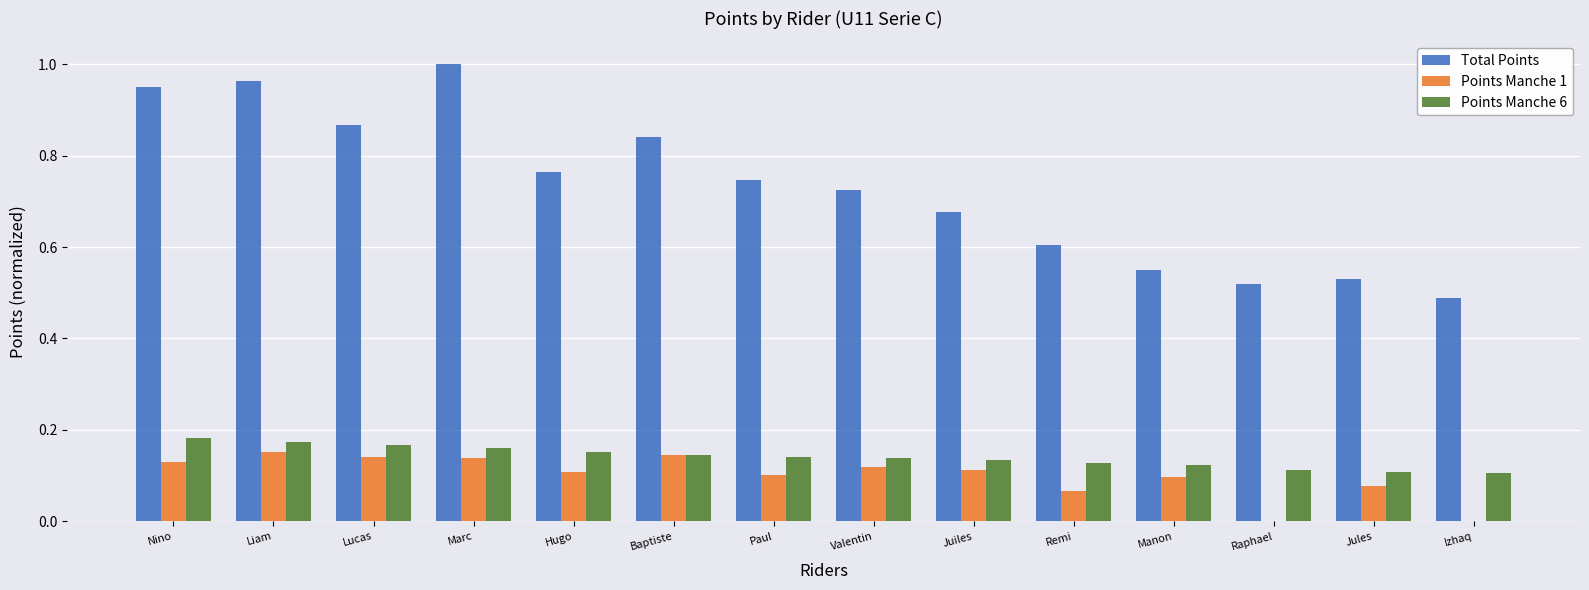

At which label does Total Points reach its peak?

Marc